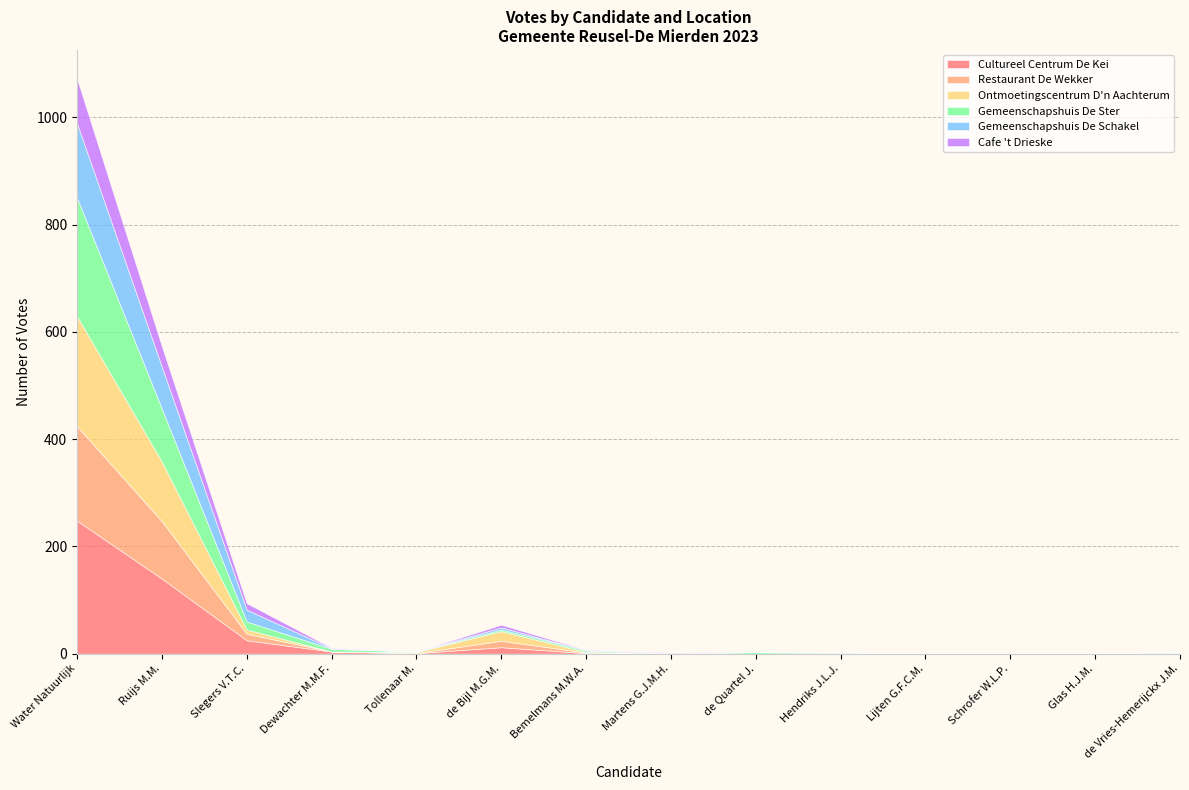

Reading left to right, what are all the values shown in this chart?

Cultureel Centrum De Kei: Water Natuurlijk=248	Ruijs M.M.=140	Slegers V.T.C.=25	Dewachter M.M.F.=4	Tollenaar M.=1	de Bijl M.G.M.=12	Bemelmans M.W.A.=1	Martens G.J.M.H.=0	de Quartel J.=0	Hendriks J.L.J.=1	Lijten G.F.C.M.=0	Schrofer W.L.P.=0	Glas H.J.M.=0	de Vries-Hemerijckx J.M.=2
Restaurant De Wekker: Water Natuurlijk=176	Ruijs M.M.=107	Slegers V.T.C.=12	Dewachter M.M.F.=0	Tollenaar M.=0	de Bijl M.G.M.=12	Bemelmans M.W.A.=1	Martens G.J.M.H.=0	de Quartel J.=0	Hendriks J.L.J.=1	Lijten G.F.C.M.=0	Schrofer W.L.P.=0	Glas H.J.M.=0	de Vries-Hemerijckx J.M.=0
Ontmoetingscentrum D'n Aachterum: Water Natuurlijk=205	Ruijs M.M.=111	Slegers V.T.C.=8	Dewachter M.M.F.=0	Tollenaar M.=2	de Bijl M.G.M.=18	Bemelmans M.W.A.=1	Martens G.J.M.H.=1	de Quartel J.=0	Hendriks J.L.J.=0	Lijten G.F.C.M.=0	Schrofer W.L.P.=0	Glas H.J.M.=0	de Vries-Hemerijckx J.M.=0
Gemeenschapshuis De Ster: Water Natuurlijk=221	Ruijs M.M.=99	Slegers V.T.C.=15	Dewachter M.M.F.=5	Tollenaar M.=1	de Bijl M.G.M.=3	Bemelmans M.W.A.=3	Martens G.J.M.H.=0	de Quartel J.=3	Hendriks J.L.J.=1	Lijten G.F.C.M.=0	Schrofer W.L.P.=0	Glas H.J.M.=0	de Vries-Hemerijckx J.M.=1
Gemeenschapshuis De Schakel: Water Natuurlijk=139	Ruijs M.M.=78	Slegers V.T.C.=22	Dewachter M.M.F.=1	Tollenaar M.=0	de Bijl M.G.M.=4	Bemelmans M.W.A.=0	Martens G.J.M.H.=0	de Quartel J.=0	Hendriks J.L.J.=0	Lijten G.F.C.M.=0	Schrofer W.L.P.=0	Glas H.J.M.=0	de Vries-Hemerijckx J.M.=1
Cafe 't Drieske: Water Natuurlijk=83	Ruijs M.M.=38	Slegers V.T.C.=12	Dewachter M.M.F.=1	Tollenaar M.=0	de Bijl M.G.M.=5	Bemelmans M.W.A.=1	Martens G.J.M.H.=1	de Quartel J.=0	Hendriks J.L.J.=0	Lijten G.F.C.M.=0	Schrofer W.L.P.=0	Glas H.J.M.=0	de Vries-Hemerijckx J.M.=0